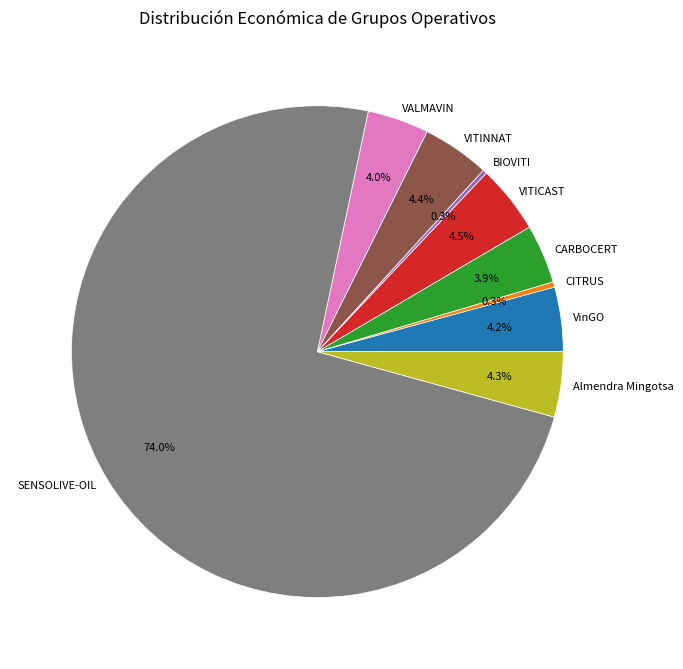

Is SENSOLIVE-OIL the majority of the pie?

Yes